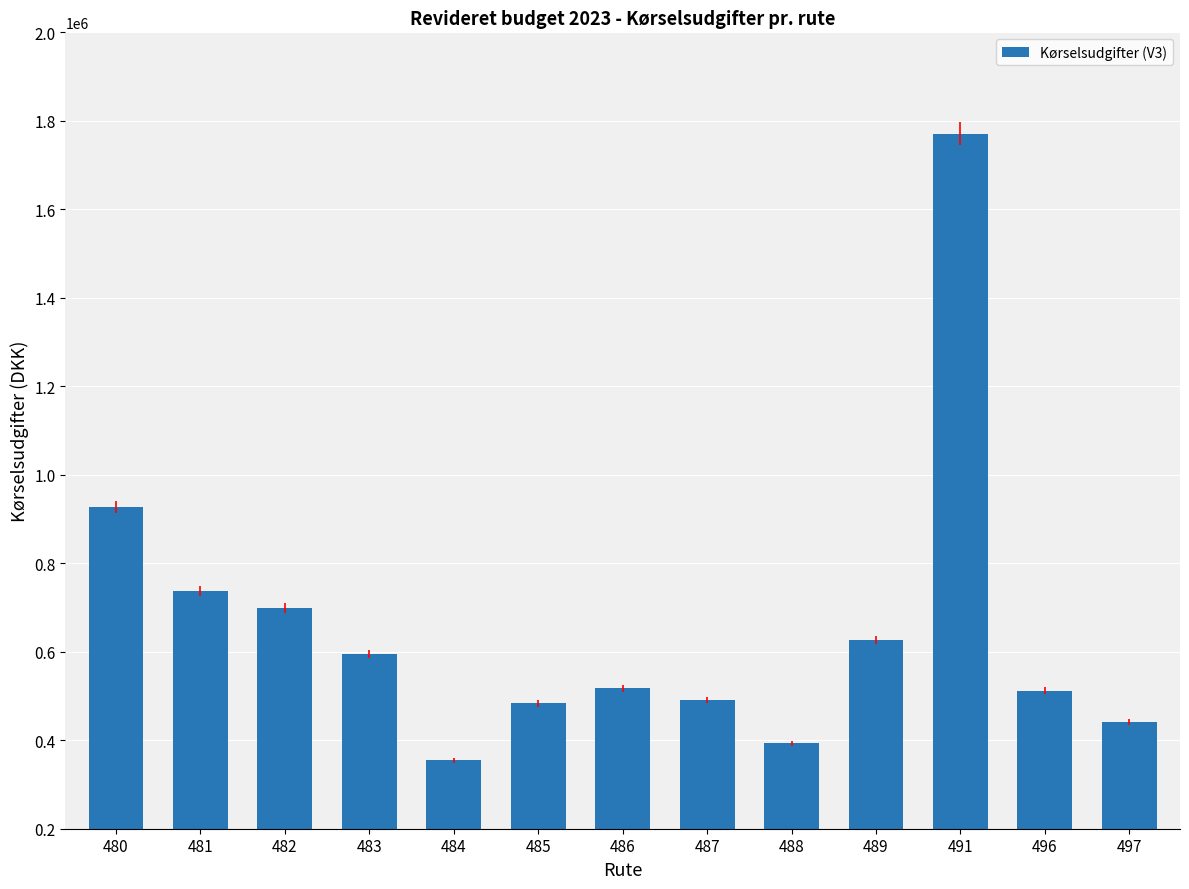

What is the value of the 4th bar from the left?

595307.3